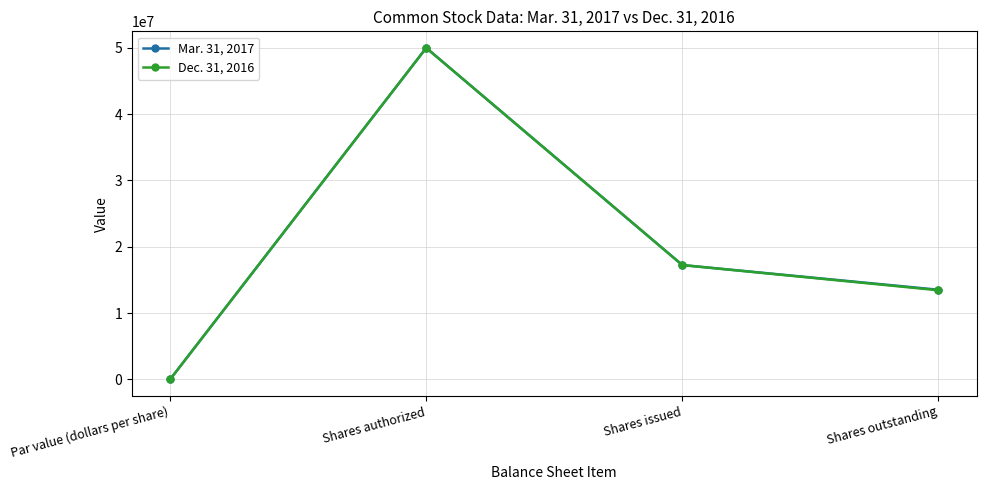

What is the label of the 1st point from the left?

Par value (dollars per share)